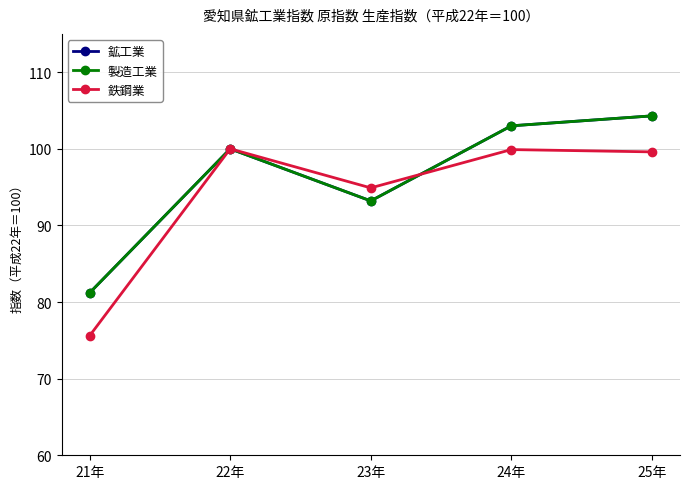

Is this an area chart (filled region under the line)?

No